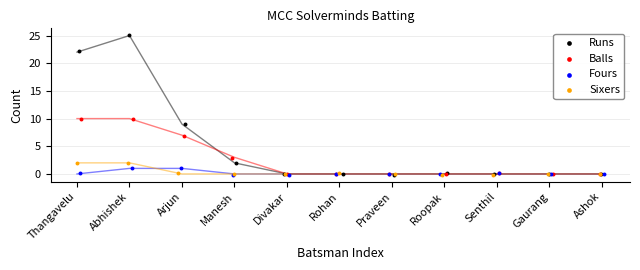

Which series has the widest spread of Y values?

Runs